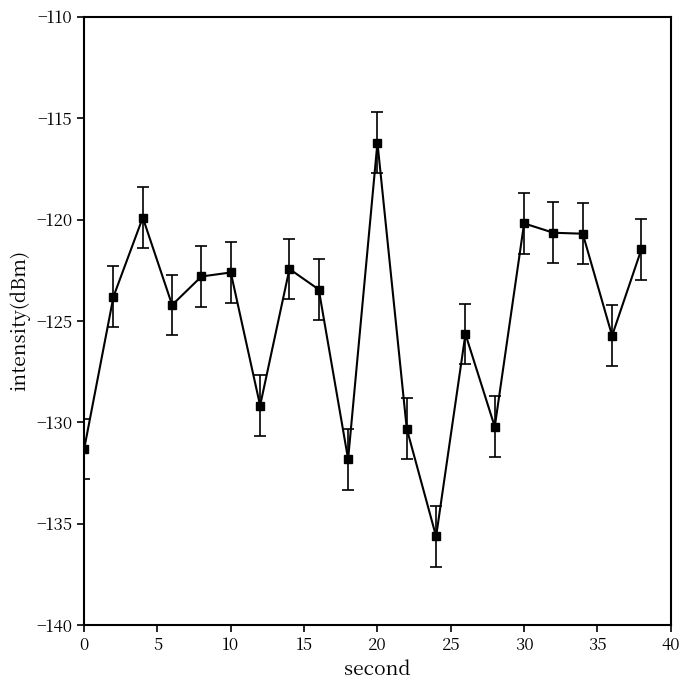

What is the value of the 19th point from the left?

-125.7